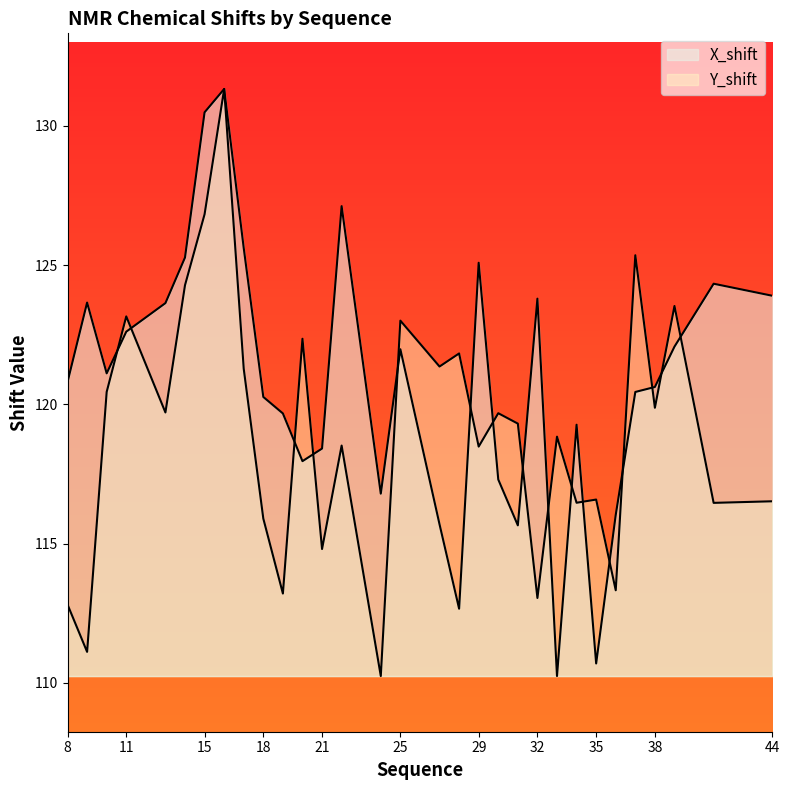

At how many categories does at least one series exceed 115?

31